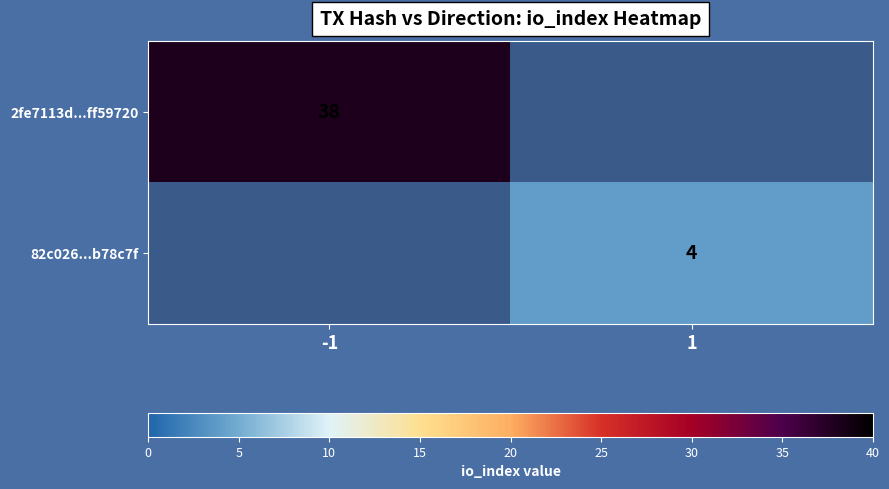

The 82c026...b78c7f series shows 4 at 1. True or false?

True